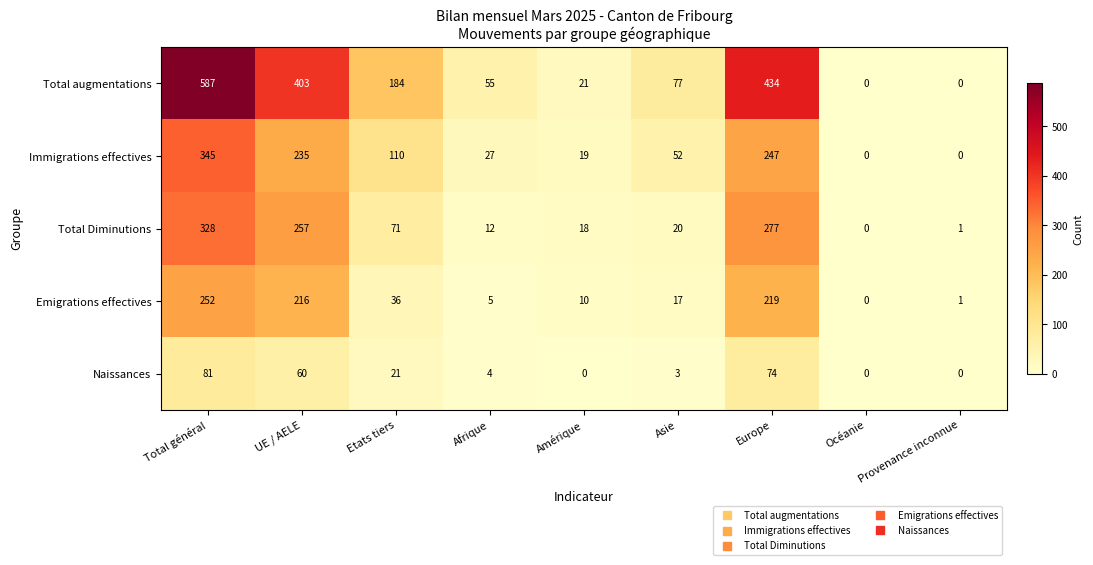

Is it true that Naissances equals 40 at UE / AELE?

False